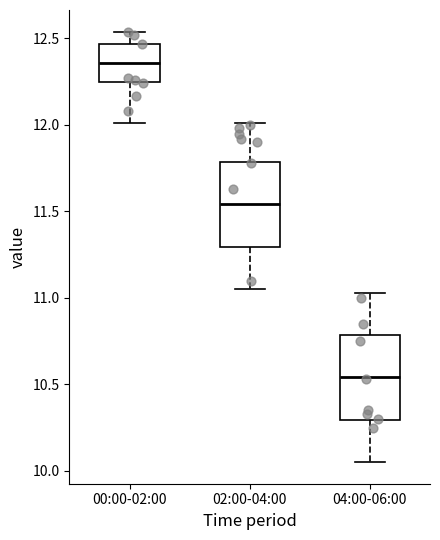

Reading left to right, read every box against the y-axis: the position of its median line, the range the box covers, and the ends of its whiskers. The values are not printed on the chart, so give them approximately, as read against the axis.

00:00-02:00: median 12.35, box 12.25 to 12.45, whiskers 12.00 to 12.55
02:00-04:00: median 11.55, box 11.30 to 11.80, whiskers 11.05 to 12.00
04:00-06:00: median 10.55, box 10.30 to 10.80, whiskers 10.05 to 11.05